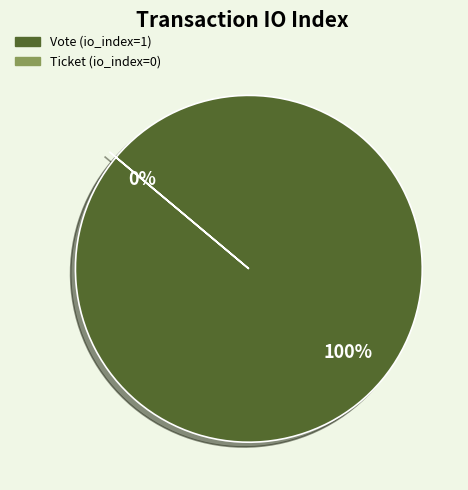

How many slices are in this pie chart?

2